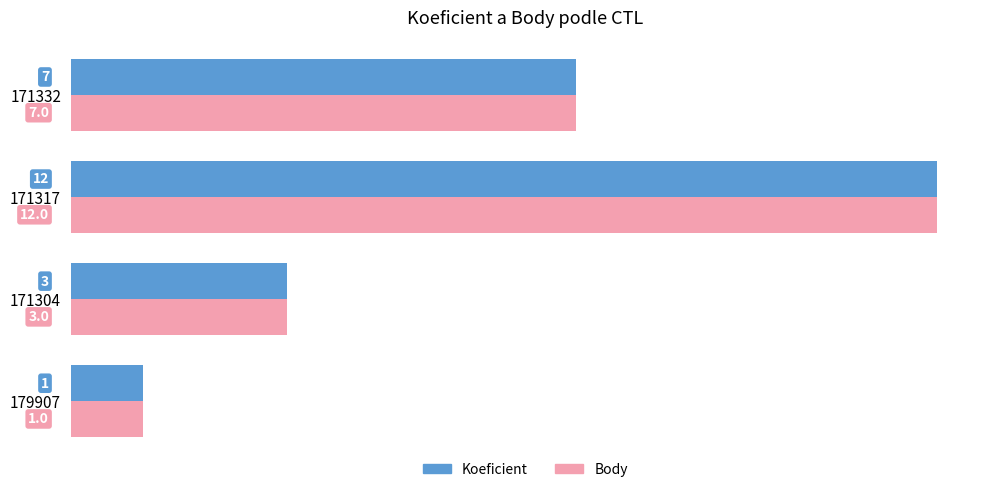

Count the number of data series in this chart.

2